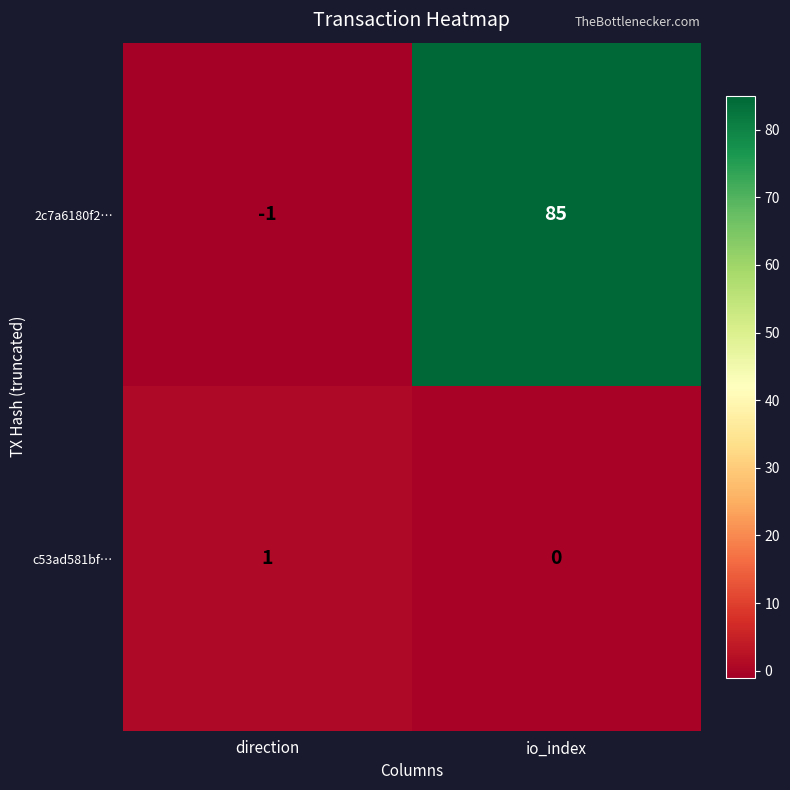

What is the spread (max minus min) of values at io_index?

85